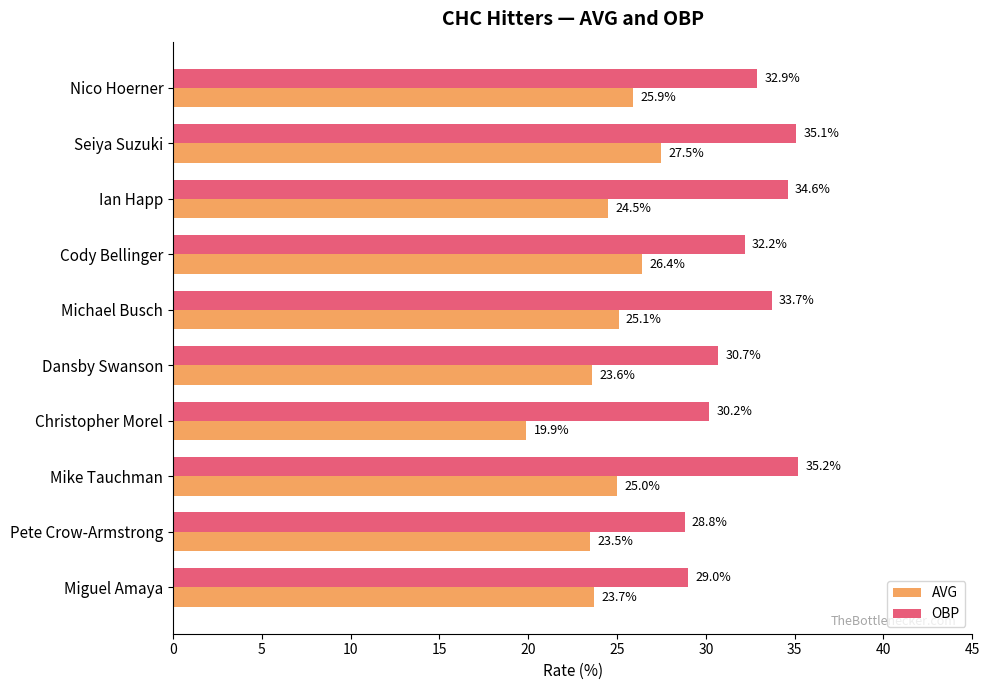

True or false: AVG has a value of 43.7 at Mike Tauchman.

False